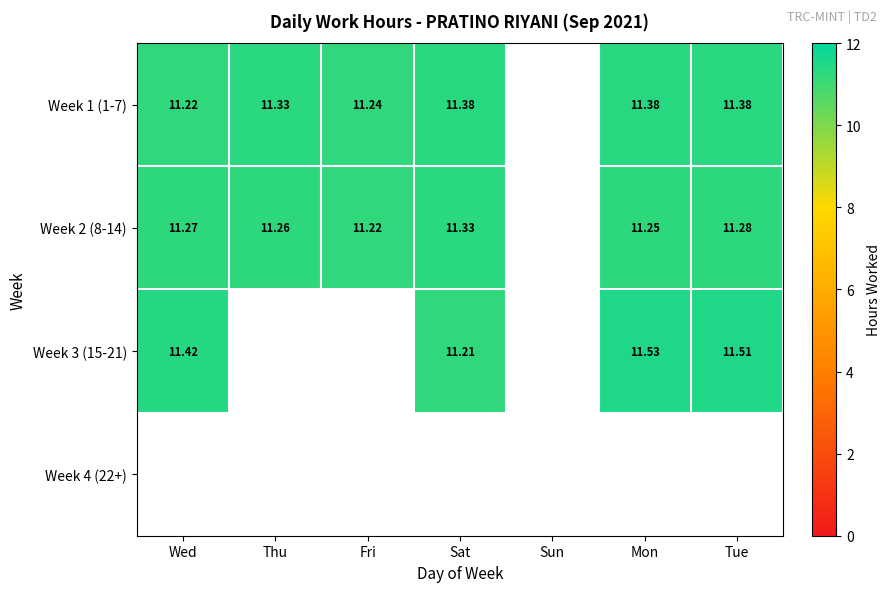

True or false: Week 2 (8-14) has a value of 0.0 at Sun.

True